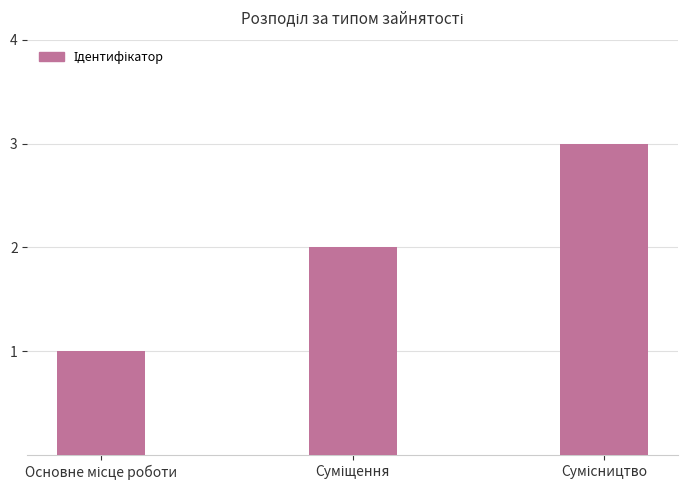

Reading left to right, transcribe all the data shown in this chart.

1	2	3